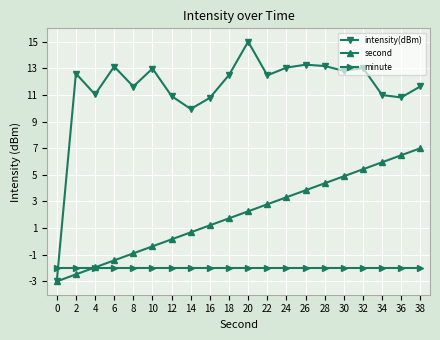

List the series in order of their peak value, highest first.

intensity(dBm), second, minute